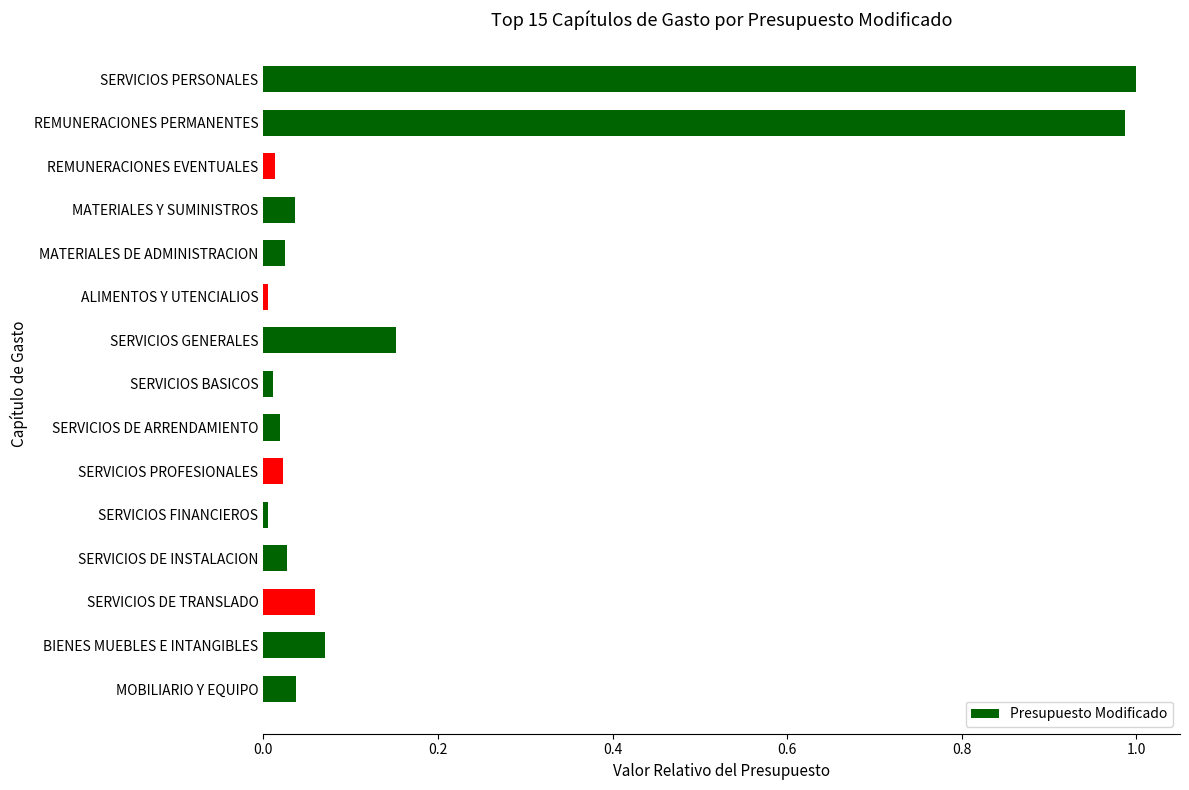

True or false: the data shows 0.0 at SERVICIOS DE INSTALACION.

True